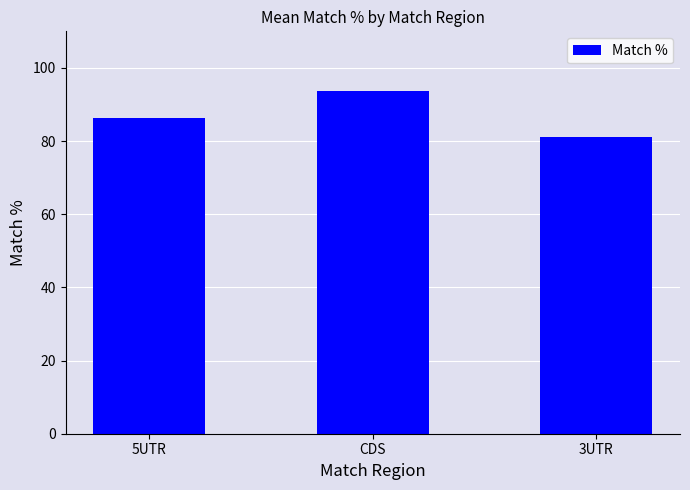

What value does the data have at 3UTR?

81.2